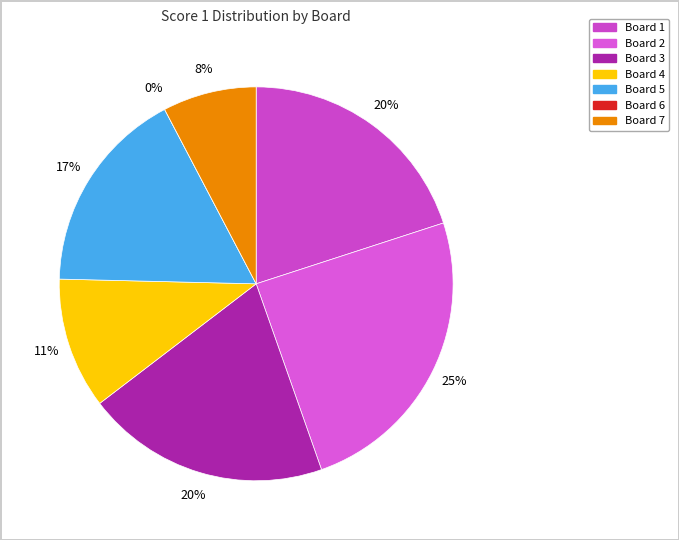

What percentage do Board 2 and Board 1 together represent?

44.6%